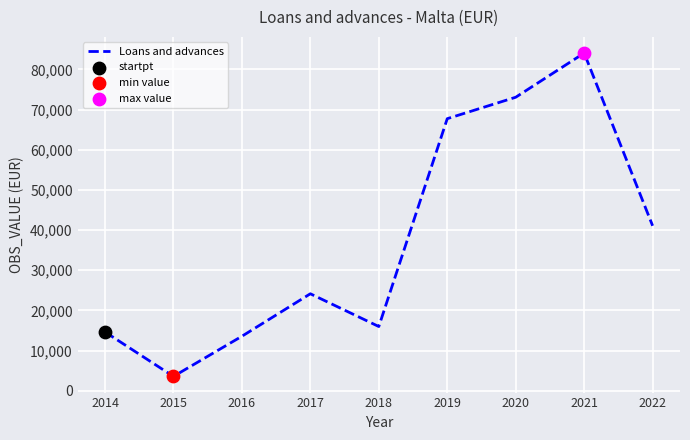

Which has a higher value, 2016 or 2022?

2022